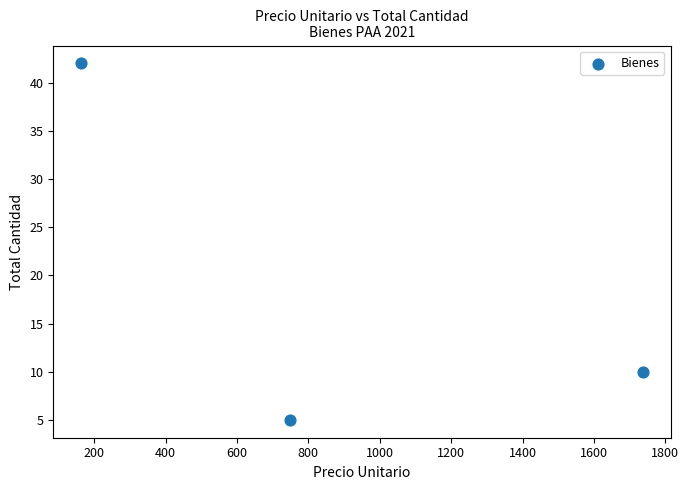

What Y value in the scatter plot is closest to 23?

10